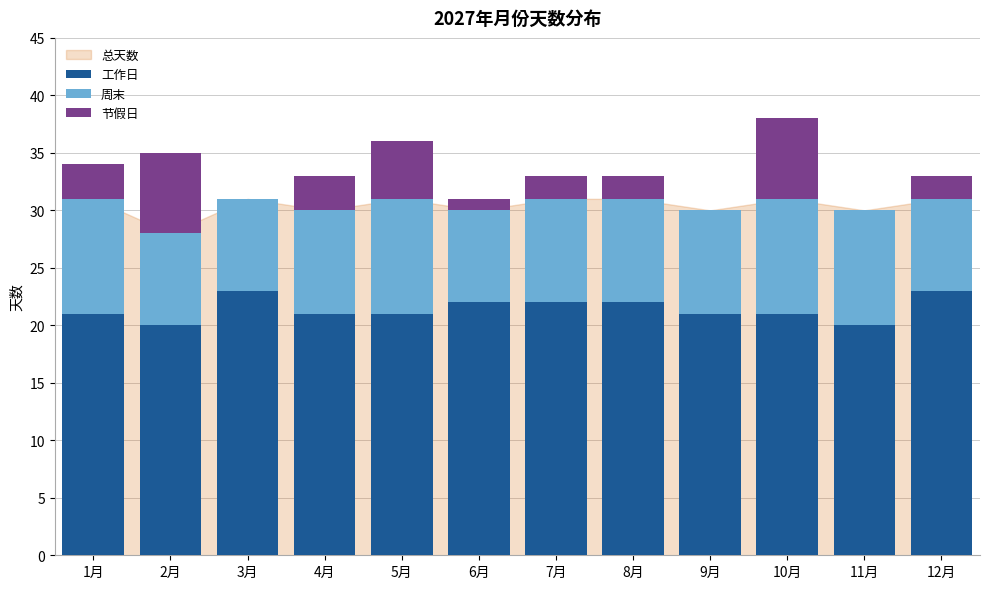

What is the total value across all series at 3月?

31